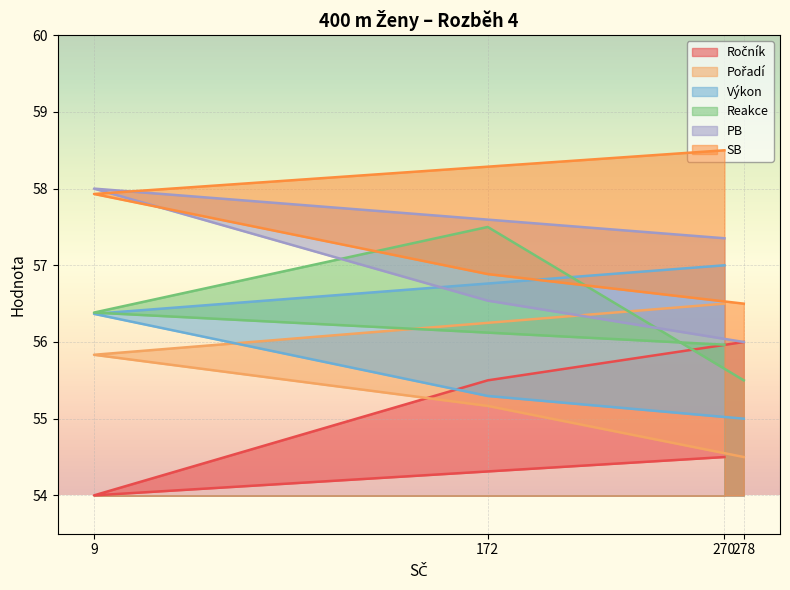

List the series in order of their peak value, highest first.

SB, PB, Reakce, Výkon, Pořadí, Ročník